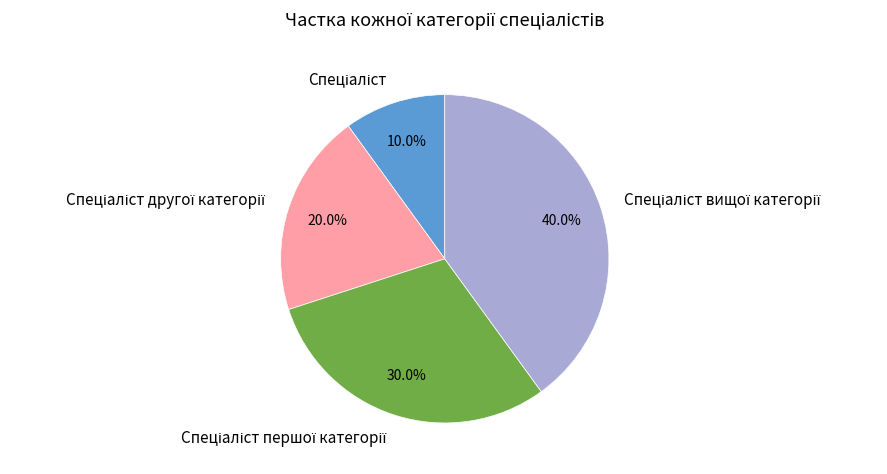

Is there a majority slice in this chart?

No